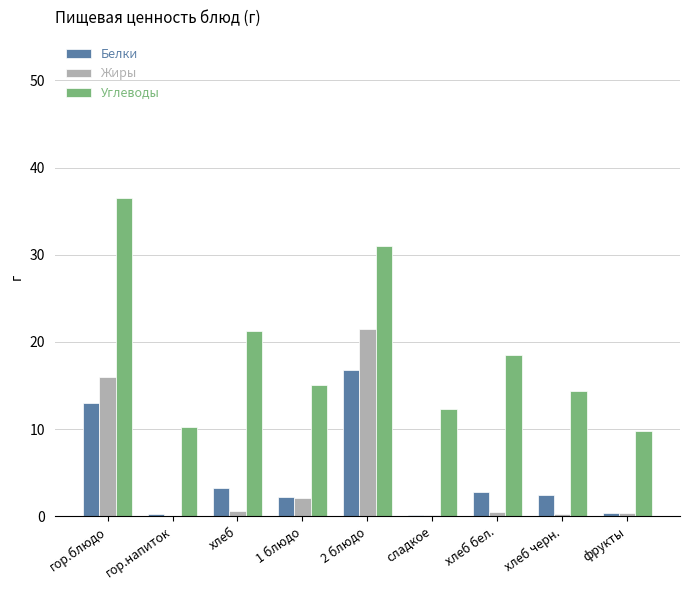

The Углеводы series shows 14.4 at хлеб черн.. True or false?

True